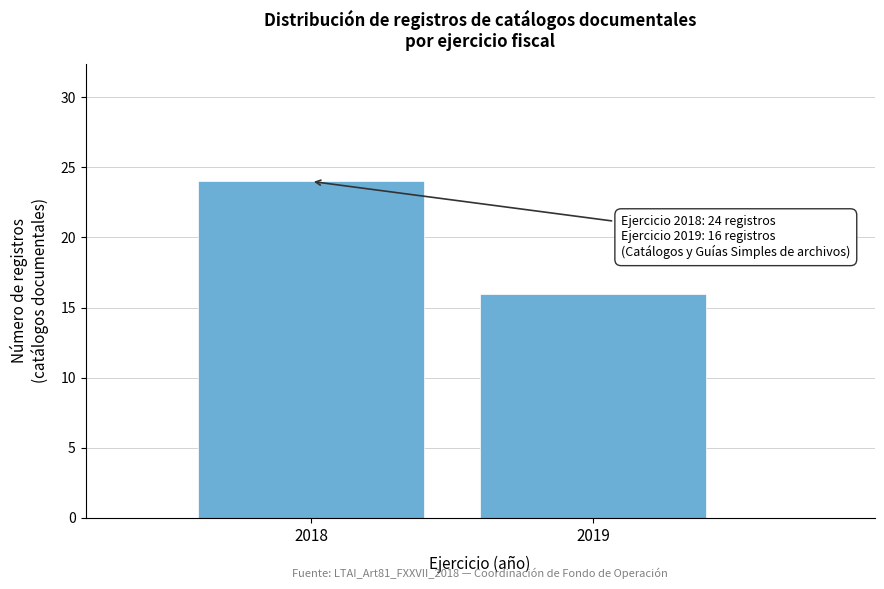

Reading left to right, extract all data points from this chart.

2018=24	2019=16